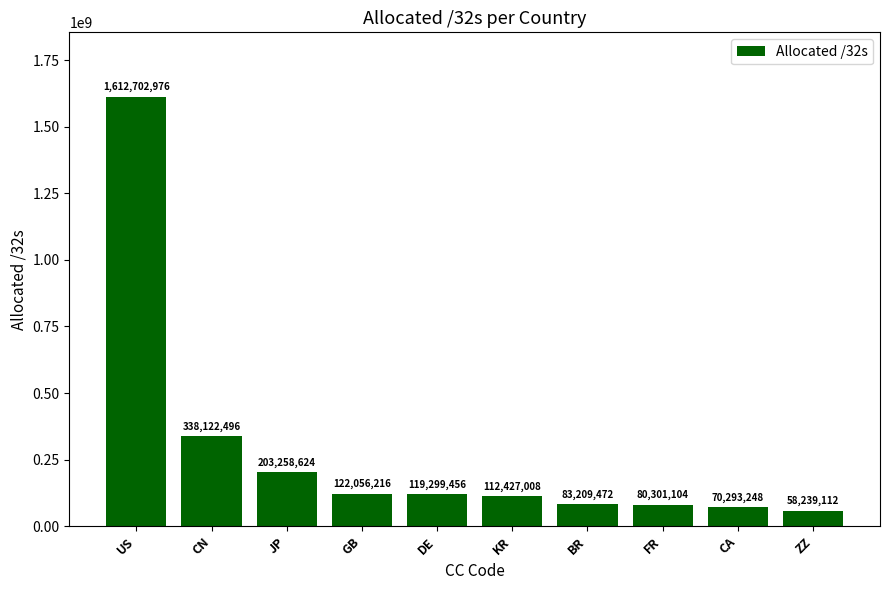

What is the minimum value shown in the chart?

58239112